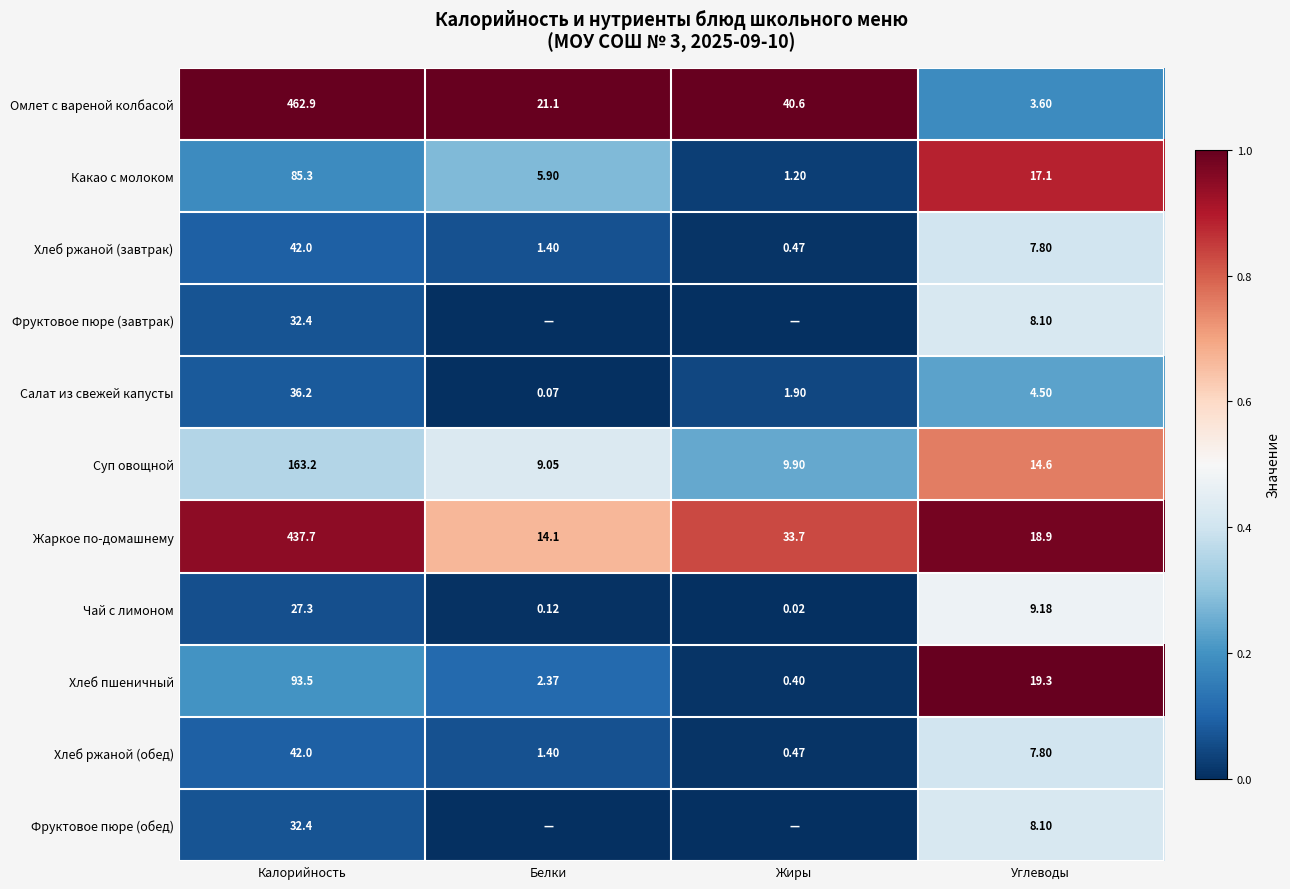

Is it true that Салат из свежей капусты equals 0.1 at Калорийность?

False